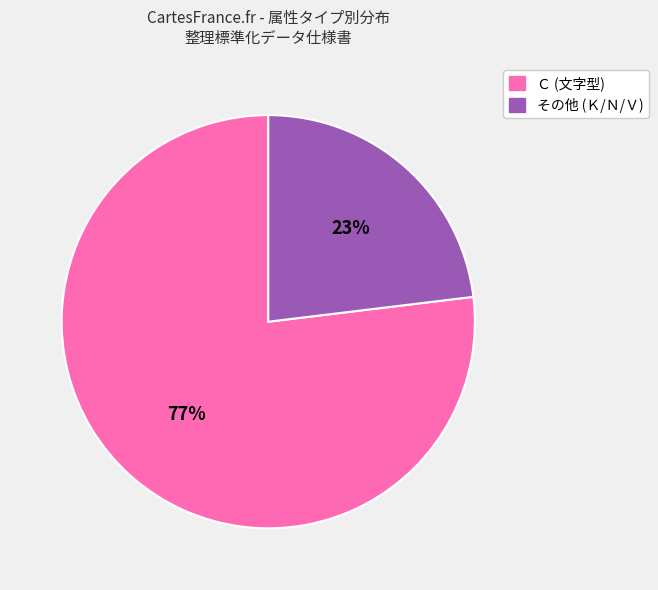

Does any single category account for the majority?

Yes